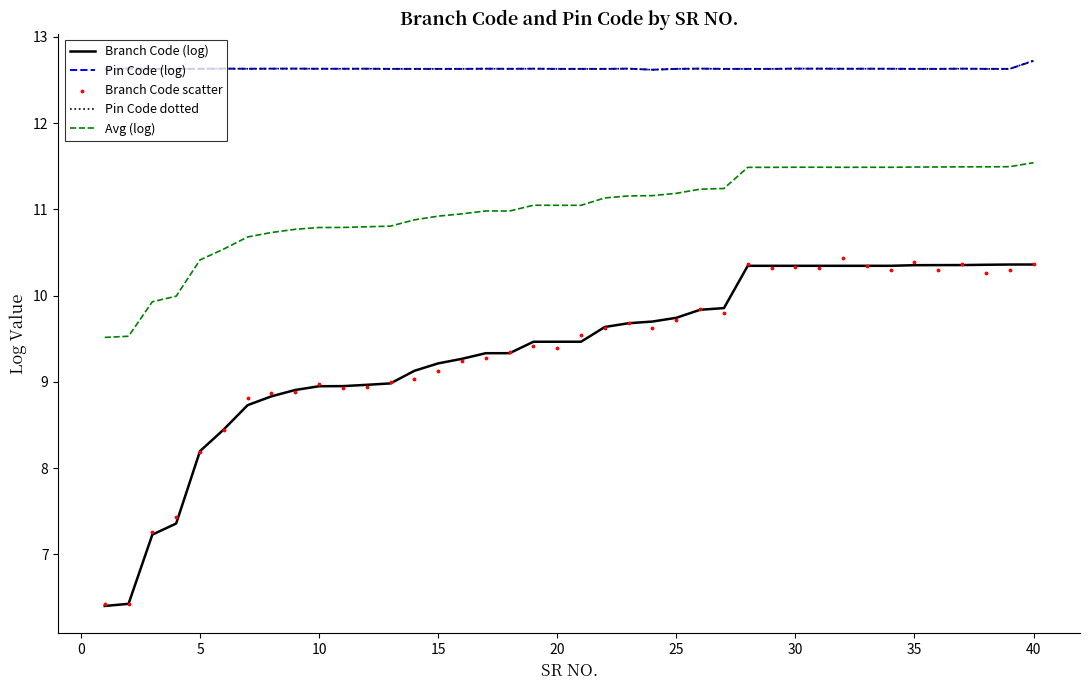

Which series contains the highest Y value?

Pin Code (log)